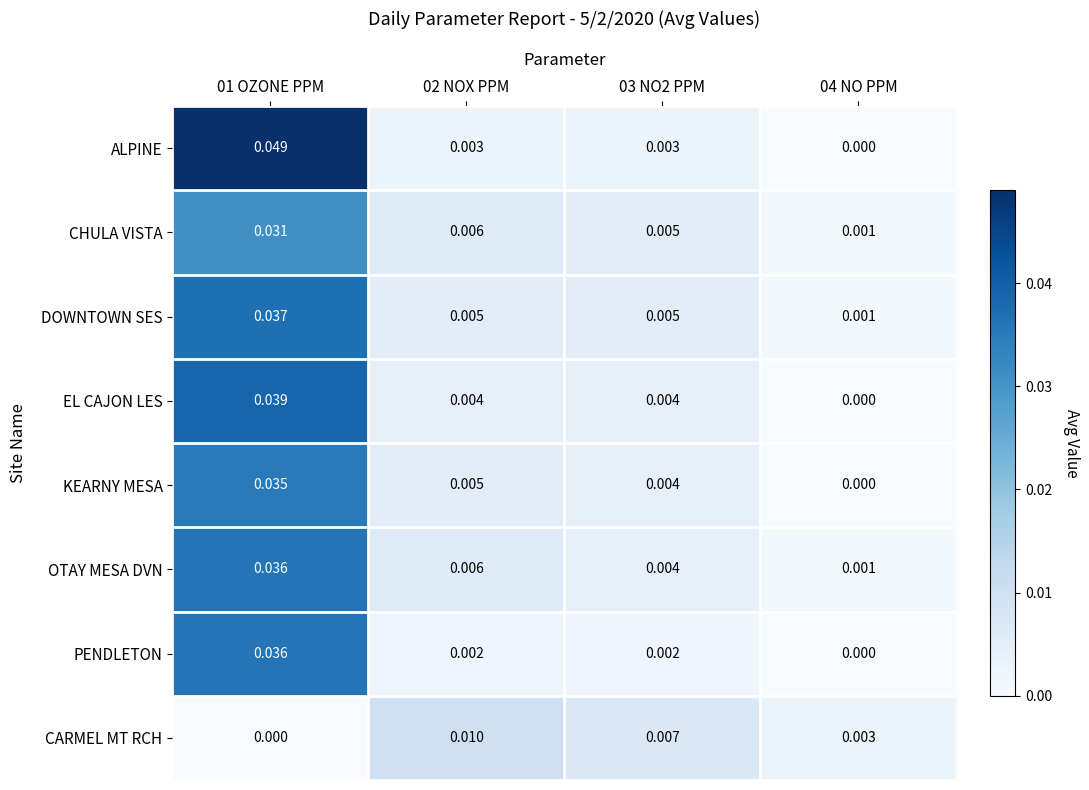

Which series changed the most between 01 OZONE PPM and 02 NOX PPM?

ALPINE